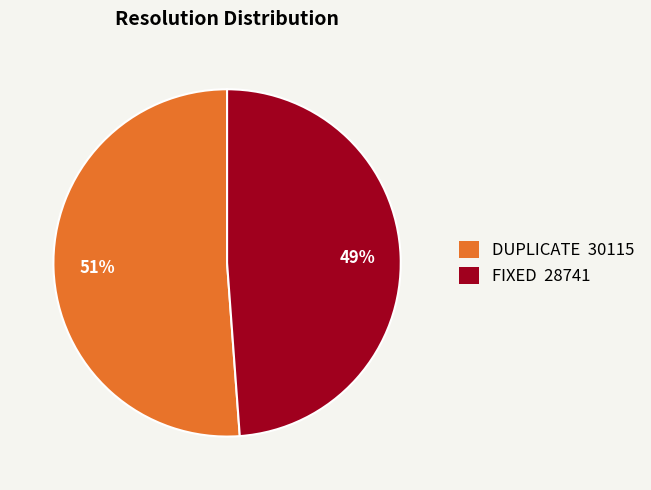

What is the smallest slice in the pie chart?

FIXED